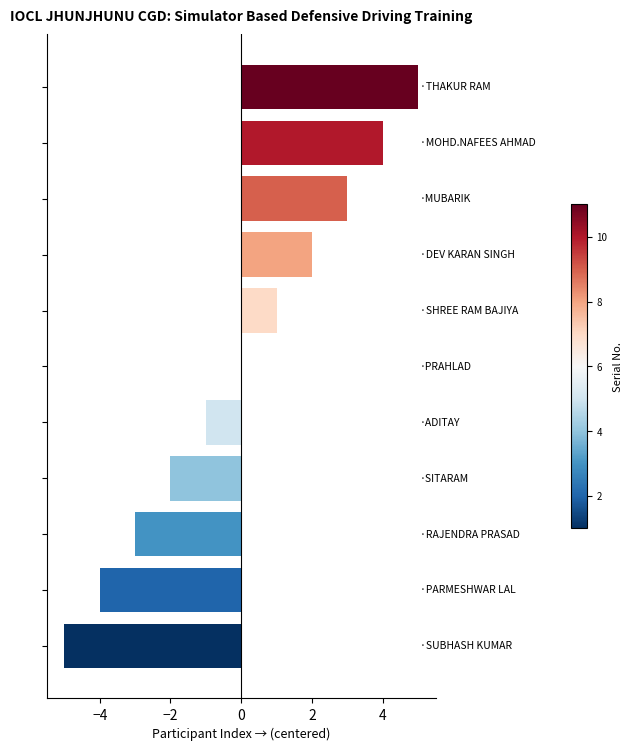

How many distinct data groups are displayed?

1